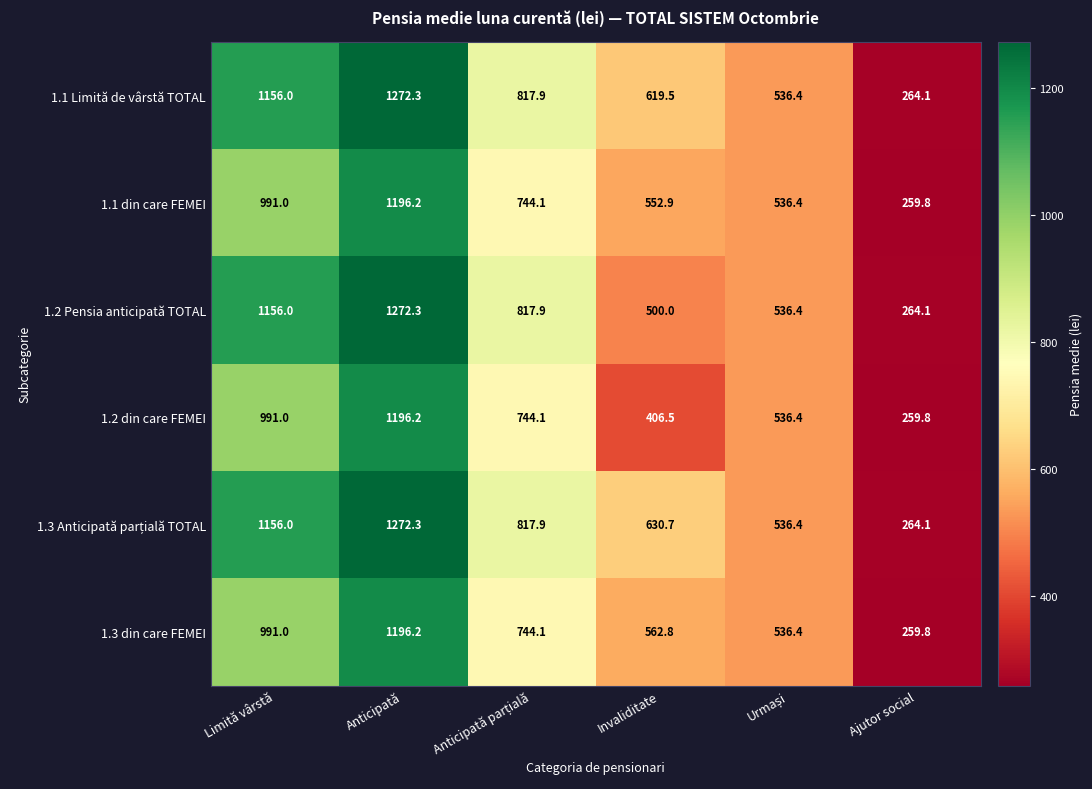

At how many categories does at least one series exceed 554?

4